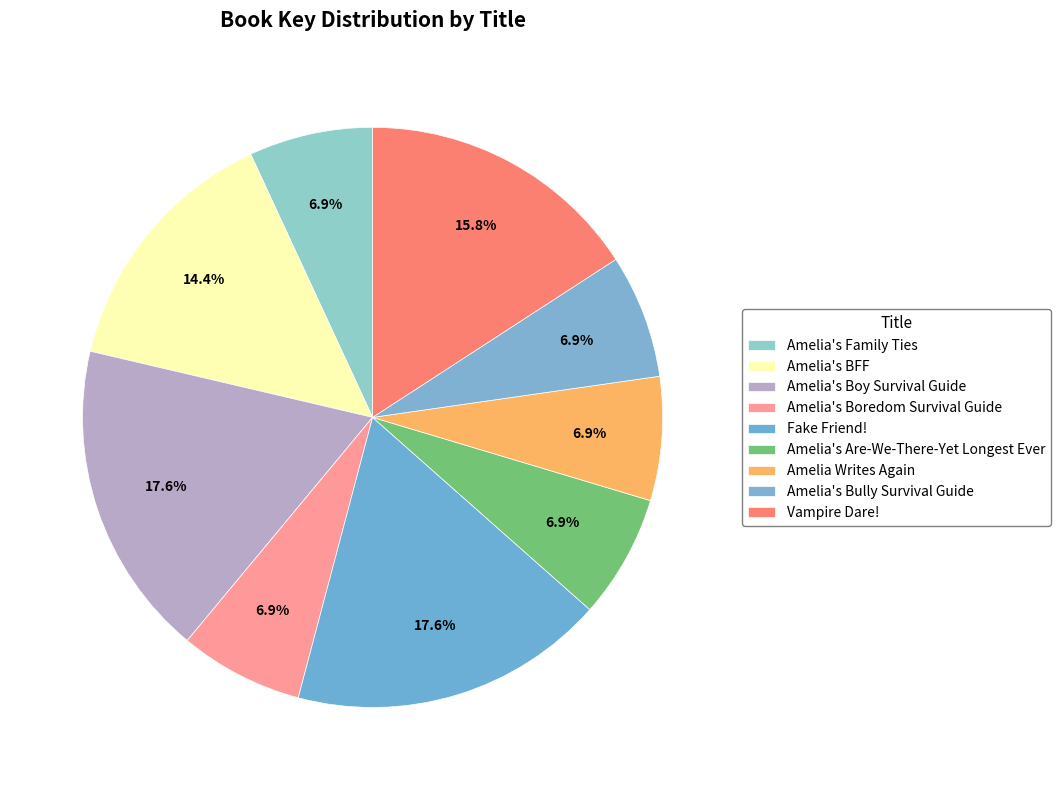

To the nearest percent, what portion does Fake Friend! represent?

18%